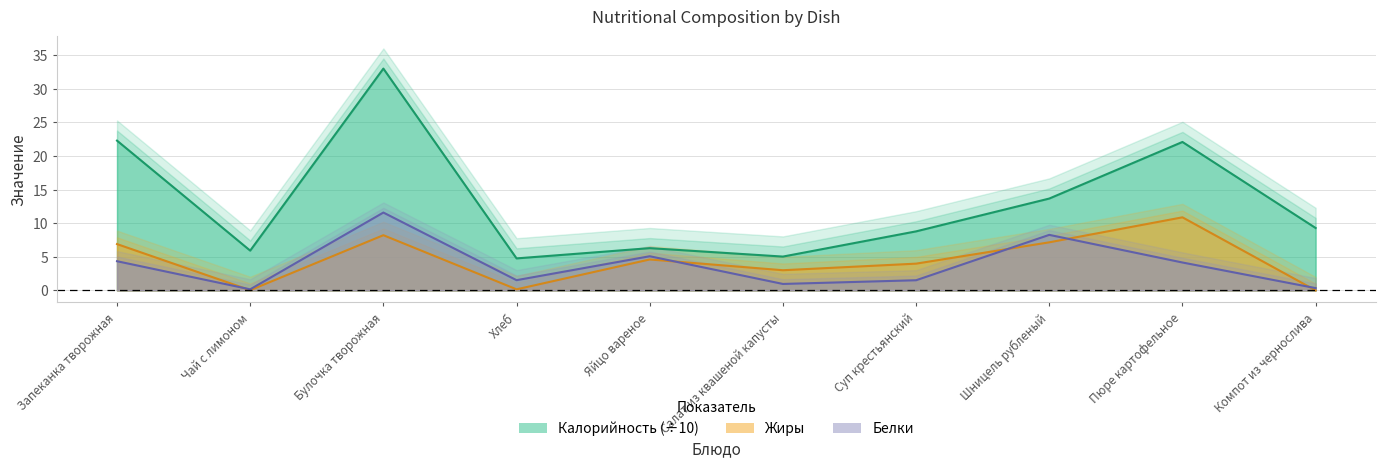

Which series changed the most between Чай с лимоном and Салат из квашеной капусты?

Жиры